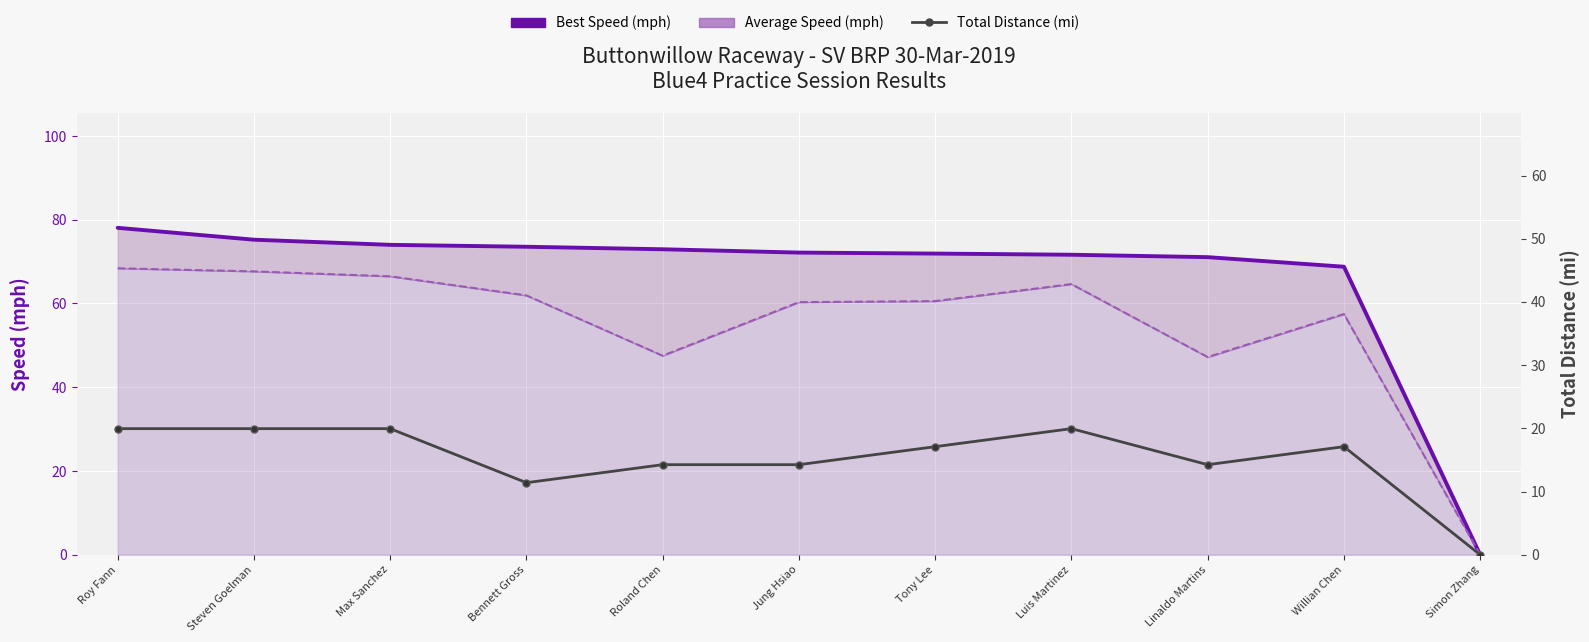

True or false: Best Speed (mph) and Total Distance (mi) intersect in this chart.

False